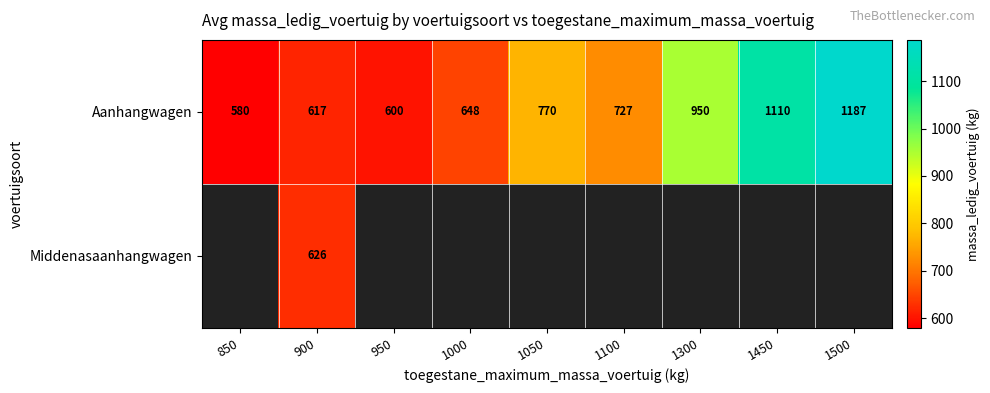

List the labels in order of Aanhangwagen value, largest first.

1500, 1450, 1300, 1050, 1100, 1000, 900, 950, 850